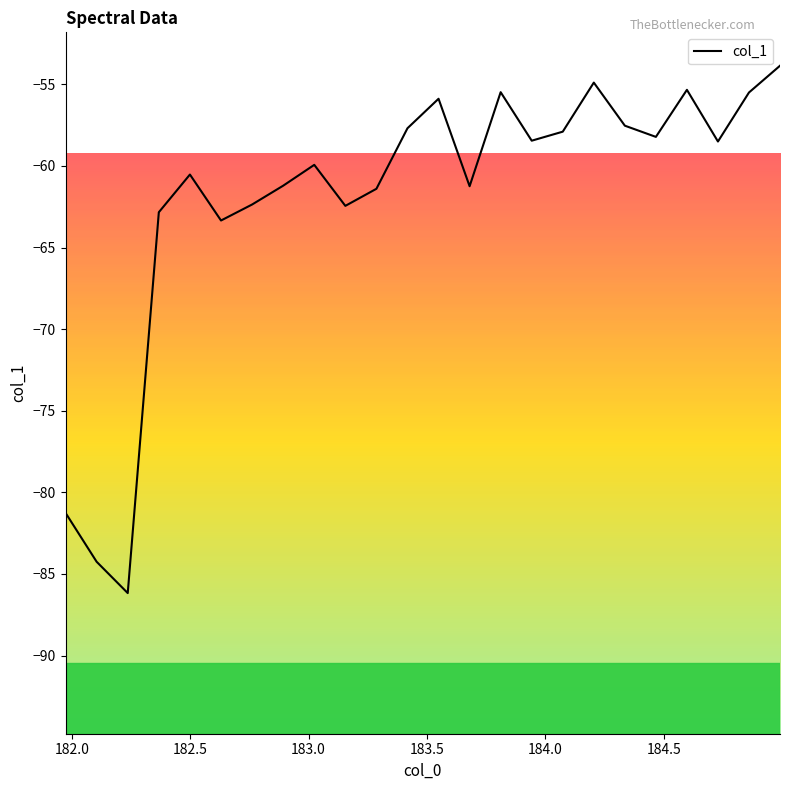

What is the minimum value shown in the chart?

-86.2